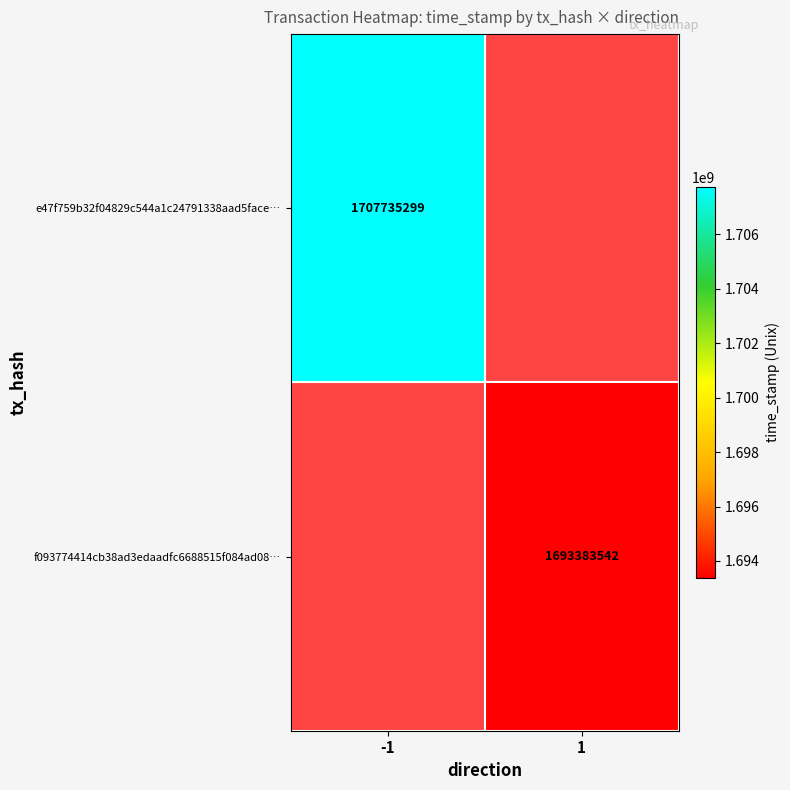

The f093774414cb38ad3edaadfc6688515f084ad08… series shows 1693383542 at 1. True or false?

True